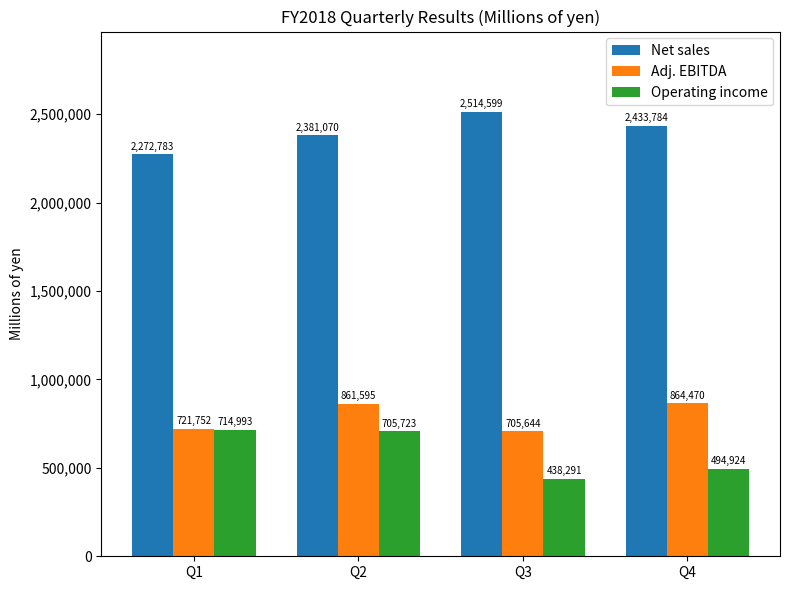

What is the value of the Operating income bar at the 2nd from the left?

705723